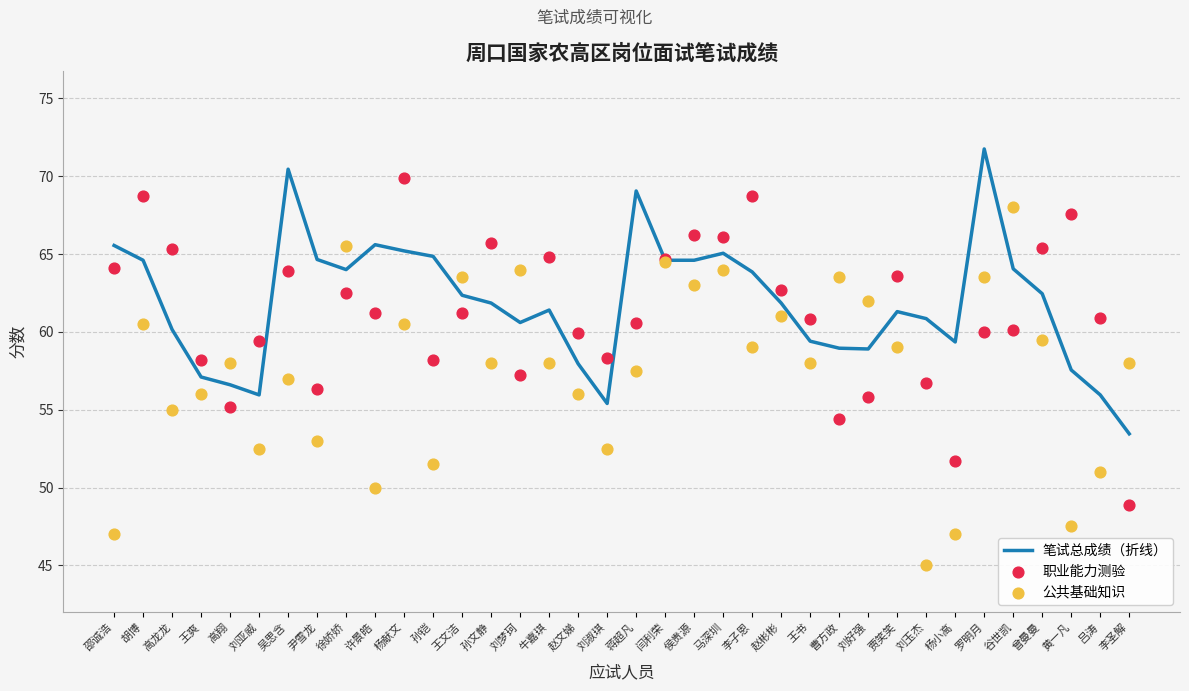

Which series has the largest total across all categories?

笔试总成绩（折线）